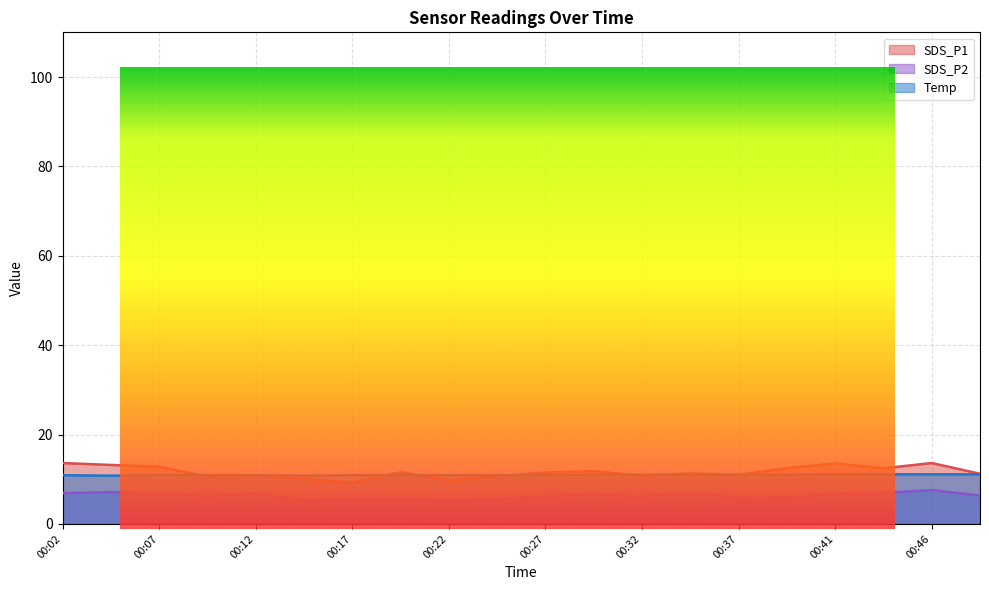

Rank the series at 00:27 from highest to lowest value.

SDS_P1, Temp, SDS_P2